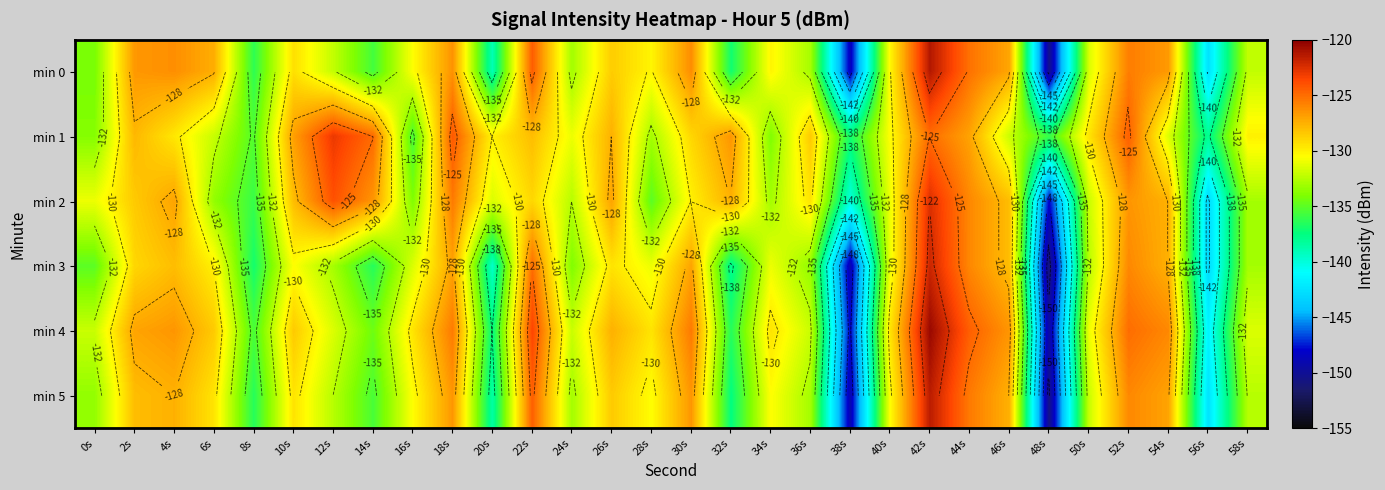

Where is min 3 nearest to the value -136?

14s